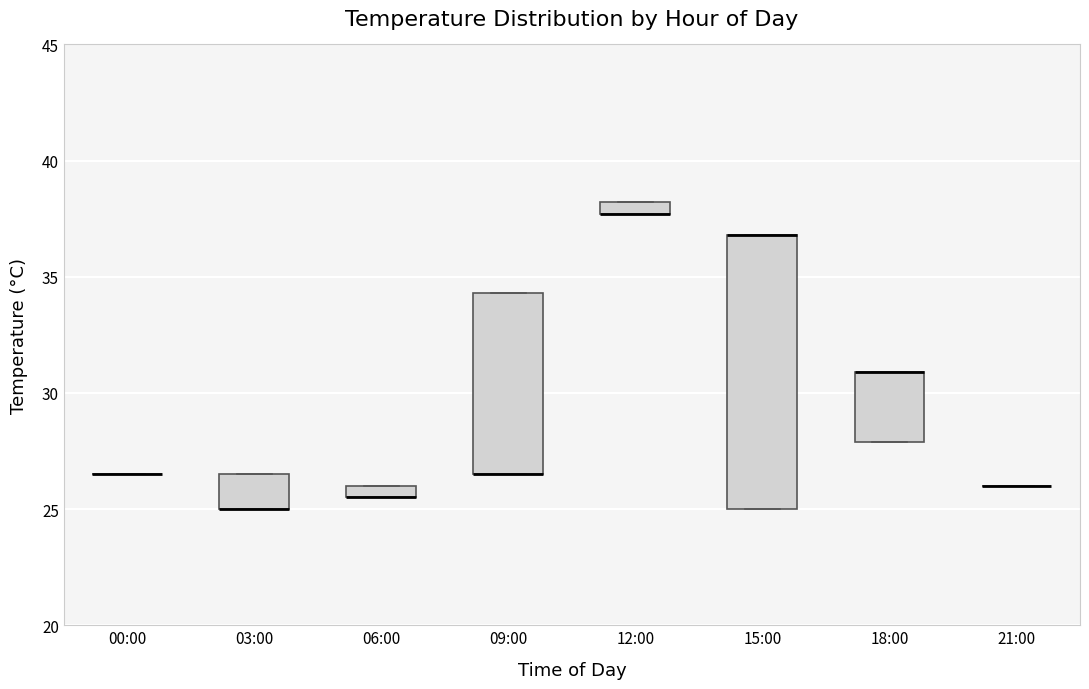

Which box is the tallest, from its lower edge to its upper edge?

15:00